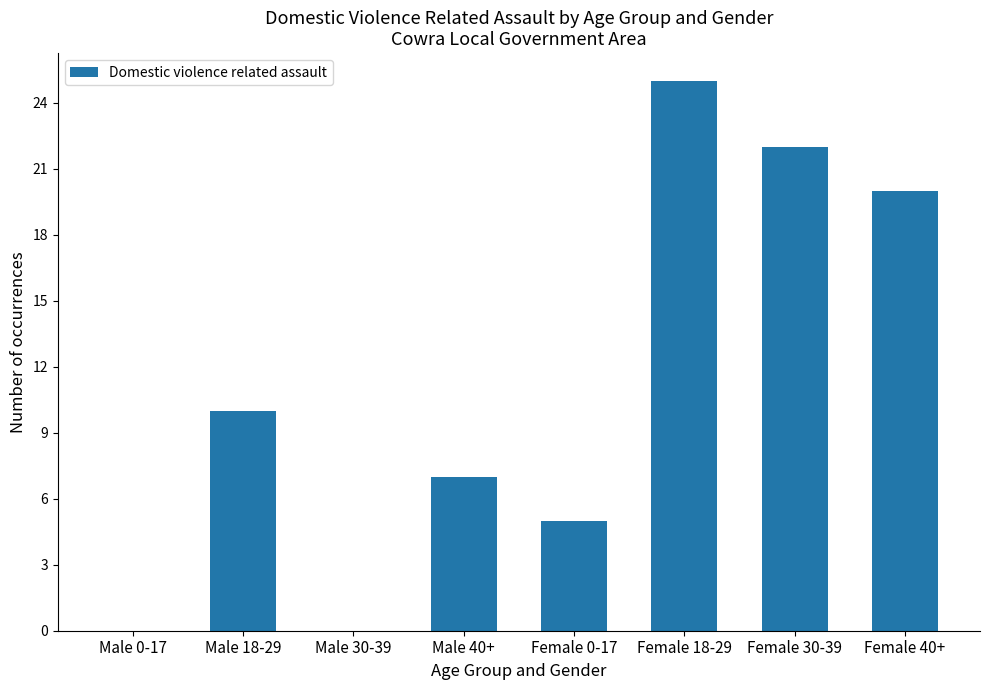

Which has a higher value, Female 30-39 or Female 0-17?

Female 30-39